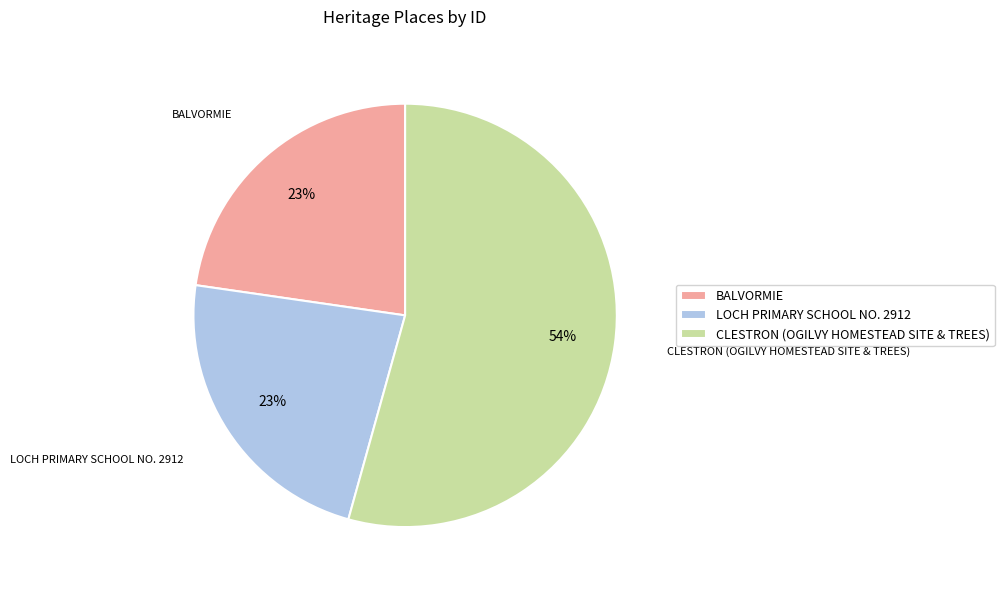

Is CLESTRON (OGILVY HOMESTEAD SITE & TREES) the majority of the pie?

Yes